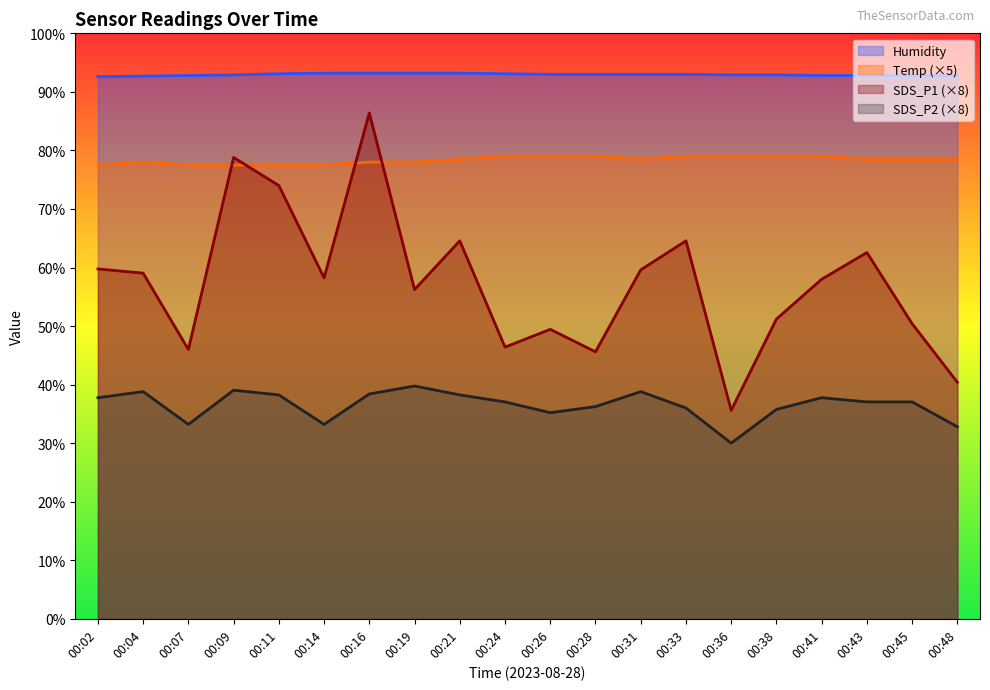

True or false: Humidity and Temp cross at least once.

False